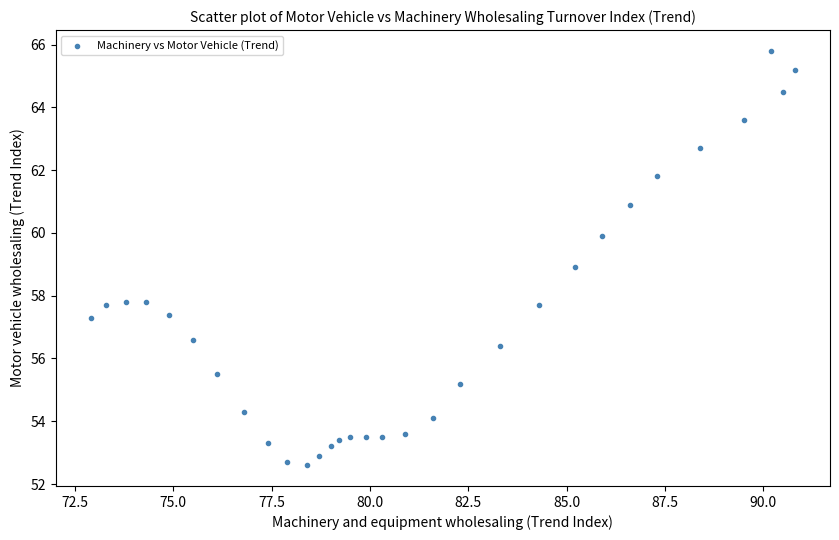

What is the range of Y values (max minus min)?

13.2